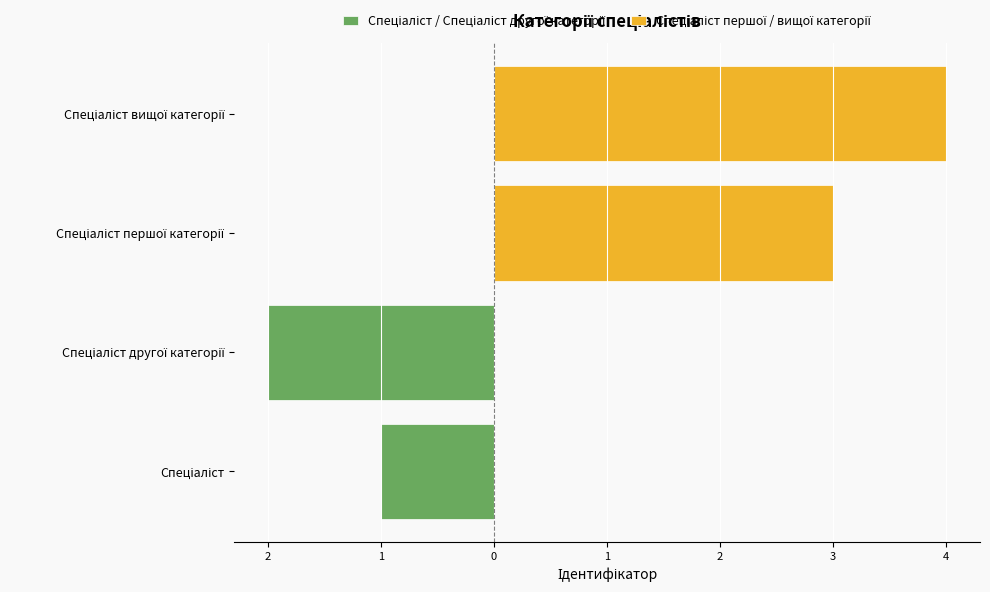

How many data points does each series have?

4